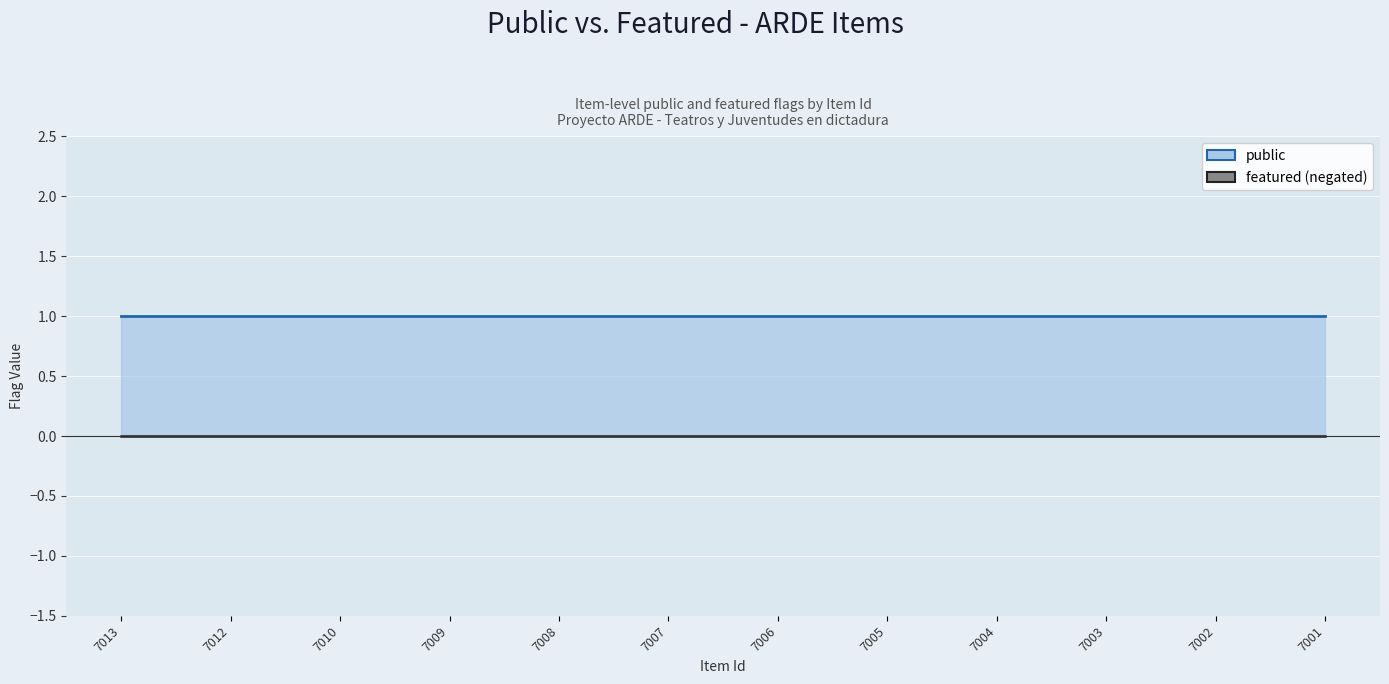

True or false: public has more than 2 interior local peaks.

False